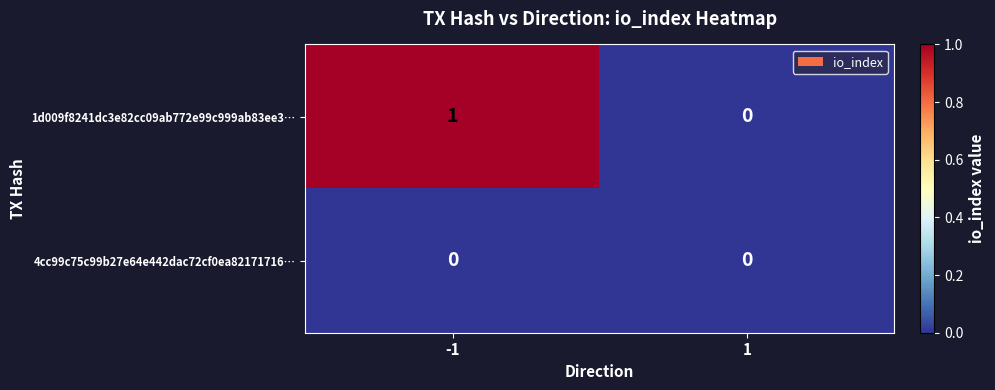

At which category is the sum across all series the highest?

-1